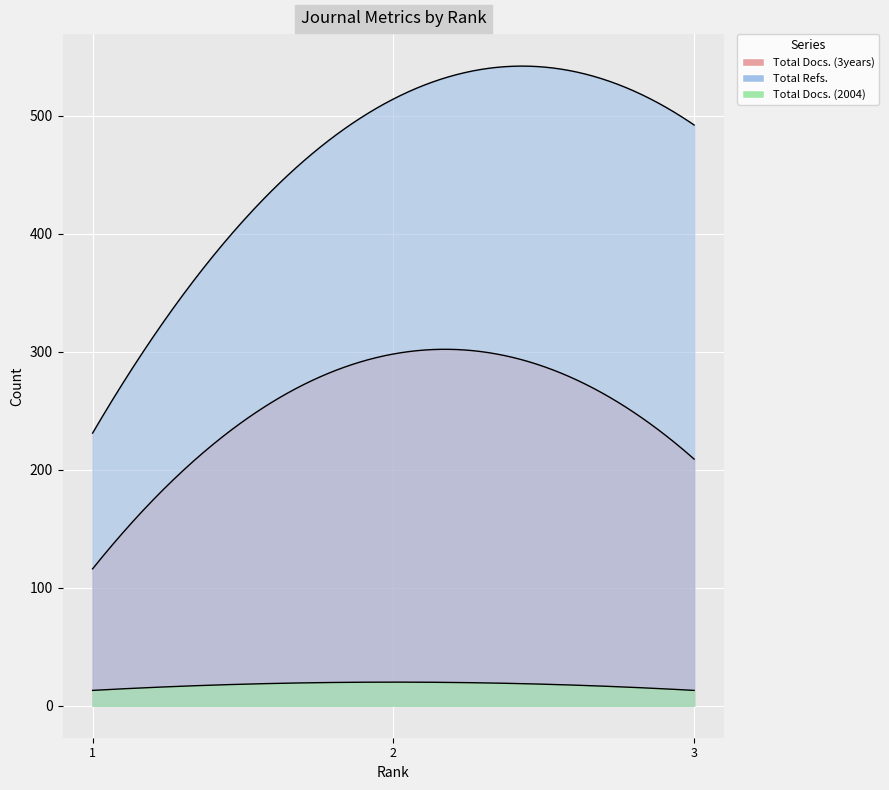

List the labels in order of Total Docs. (2004) value, largest first.

2, 1, 3